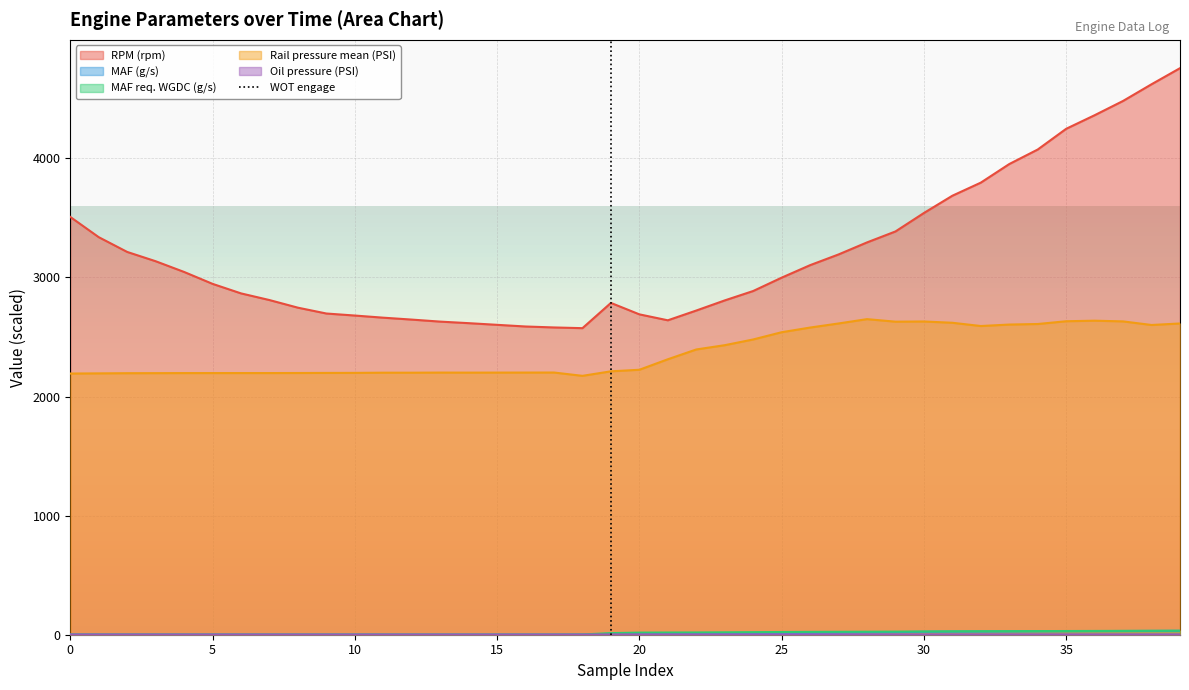

How many series are shown in this chart?

5